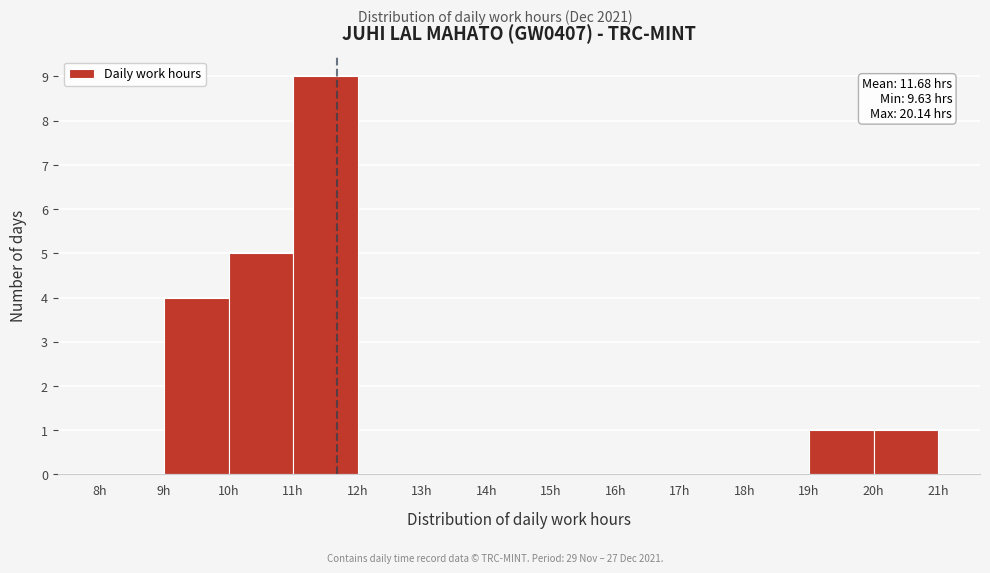

Which range on the x-axis has the tallest bar?

11 to 12